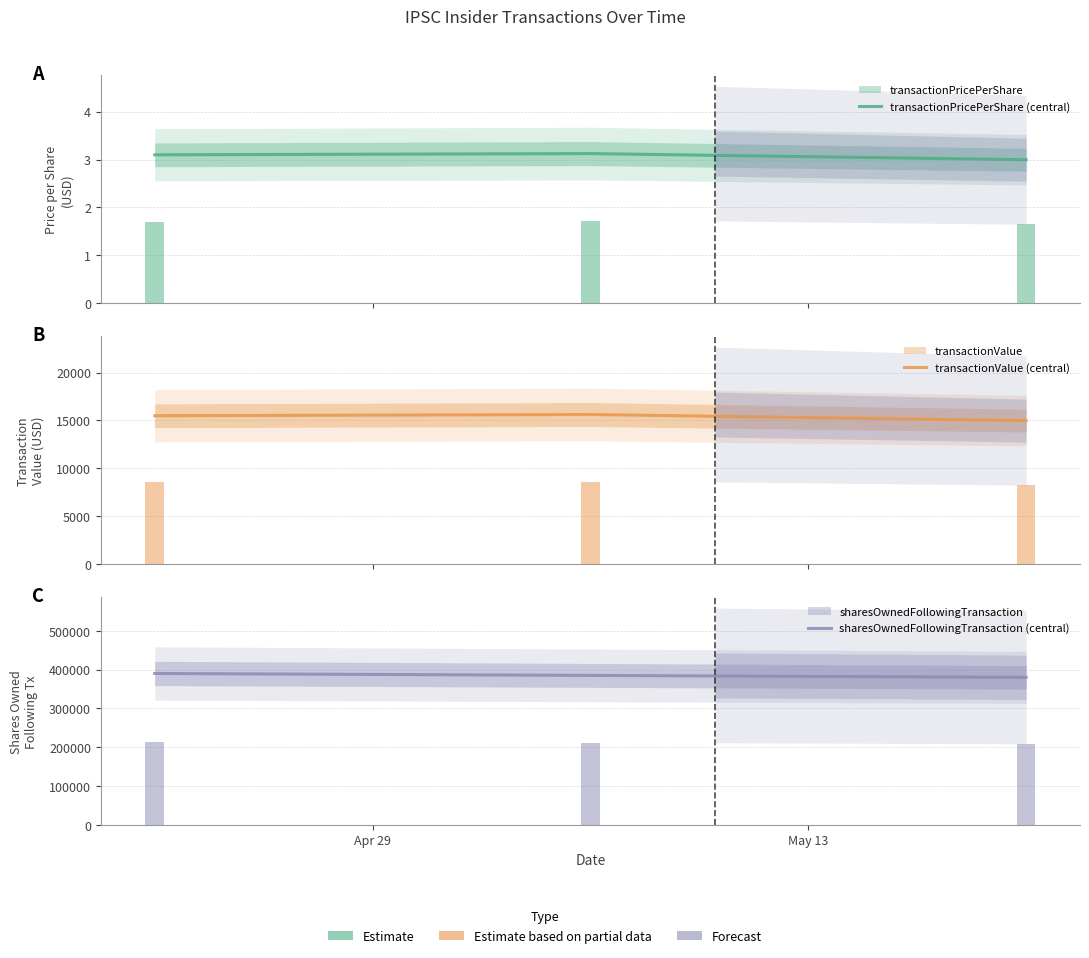

Are the bars horizontal?

No